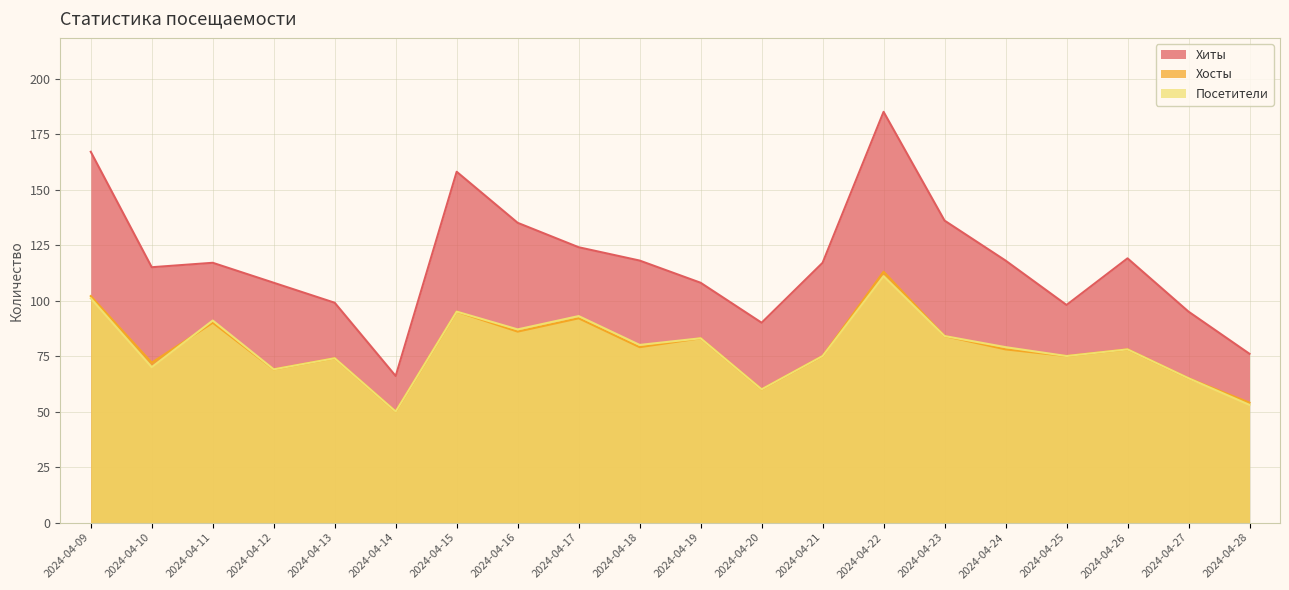

What is the total value across all series at 2024-04-23?

304